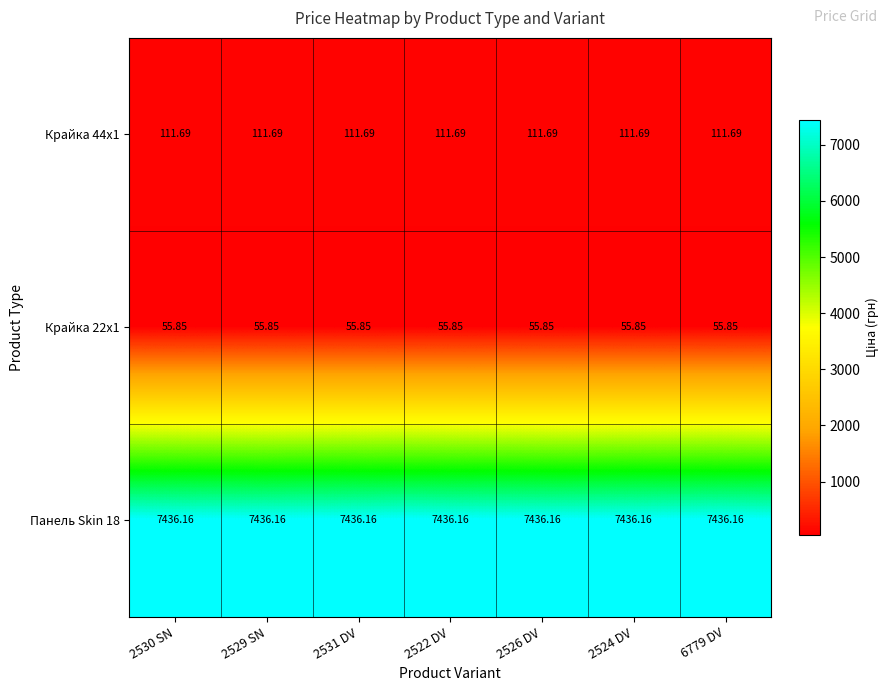

How many series are shown in this chart?

3